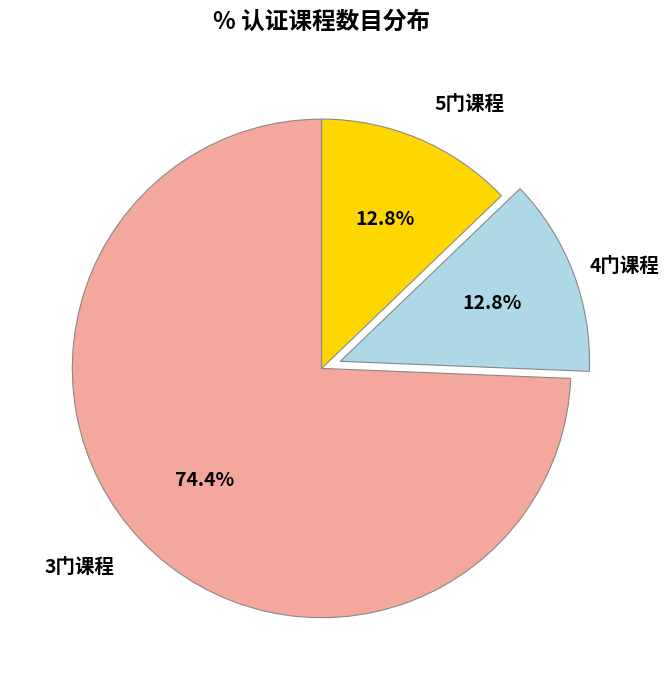

Is there a majority slice in this chart?

Yes